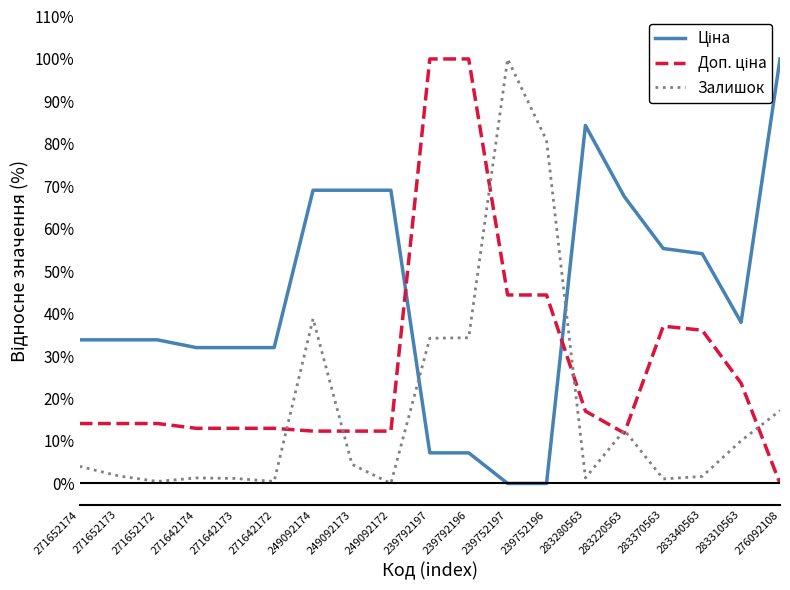

Which series changed the most between 239752197 and 283280563?

Залишок